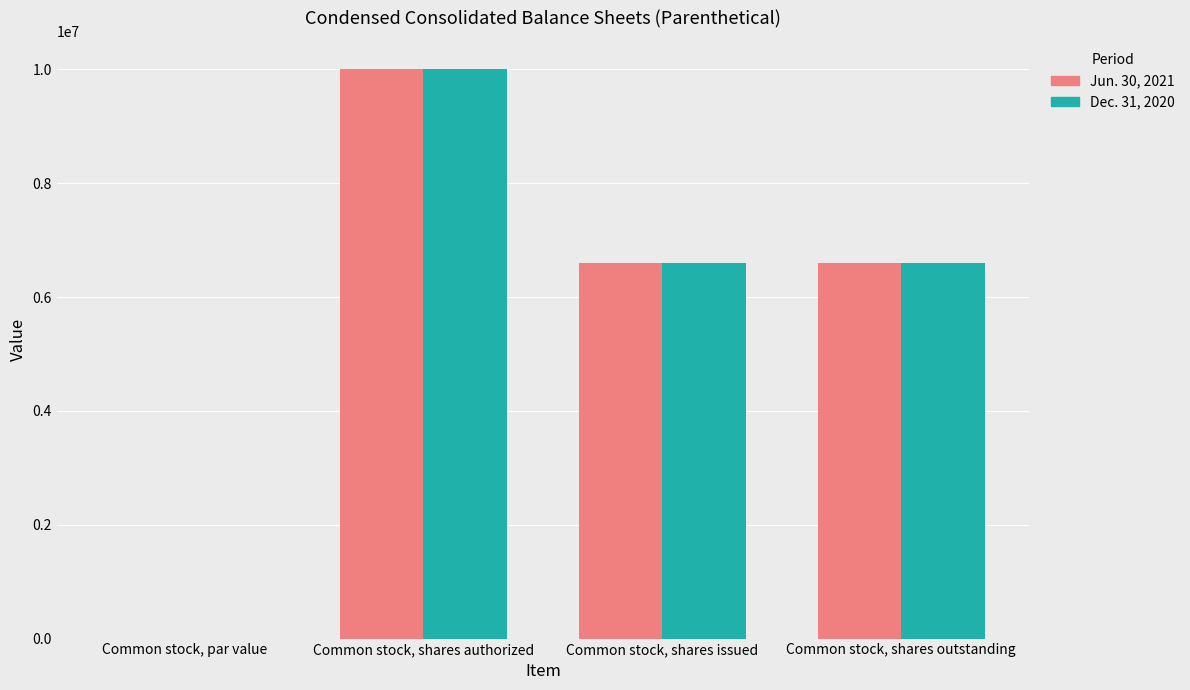

Which category has the highest value in the Jun. 30, 2021 series?

Common stock, shares authorized